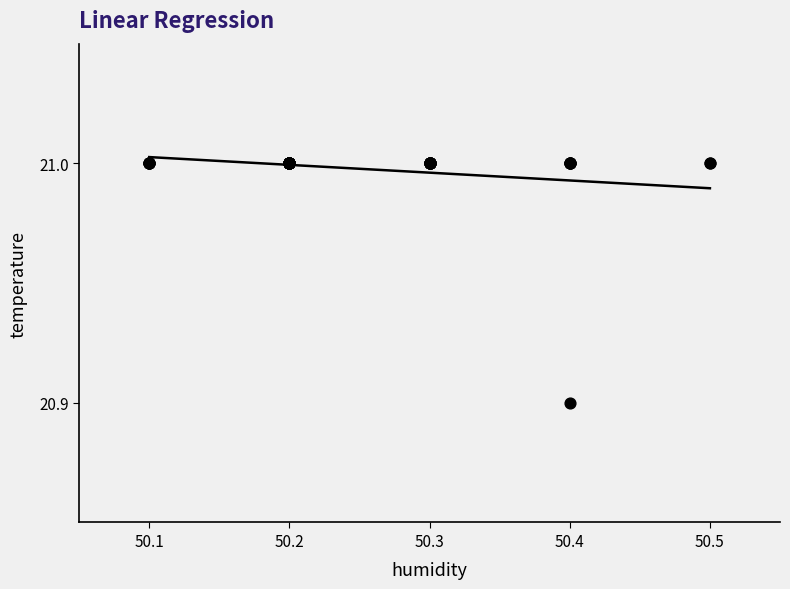

What Y value in the scatter plot is closest to 20?

20.9